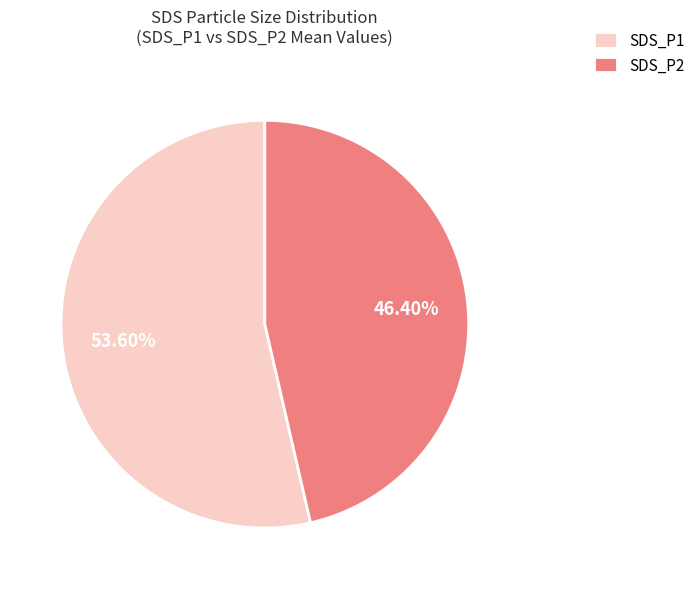

Which category has the biggest portion of the pie?

SDS_P1